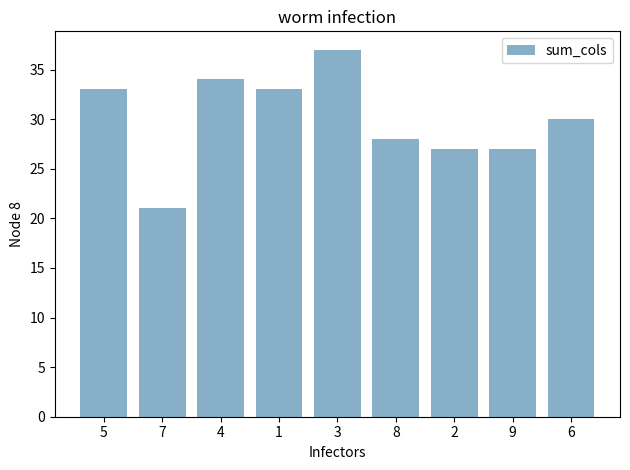

What is the value of the 7th bar from the left?

27